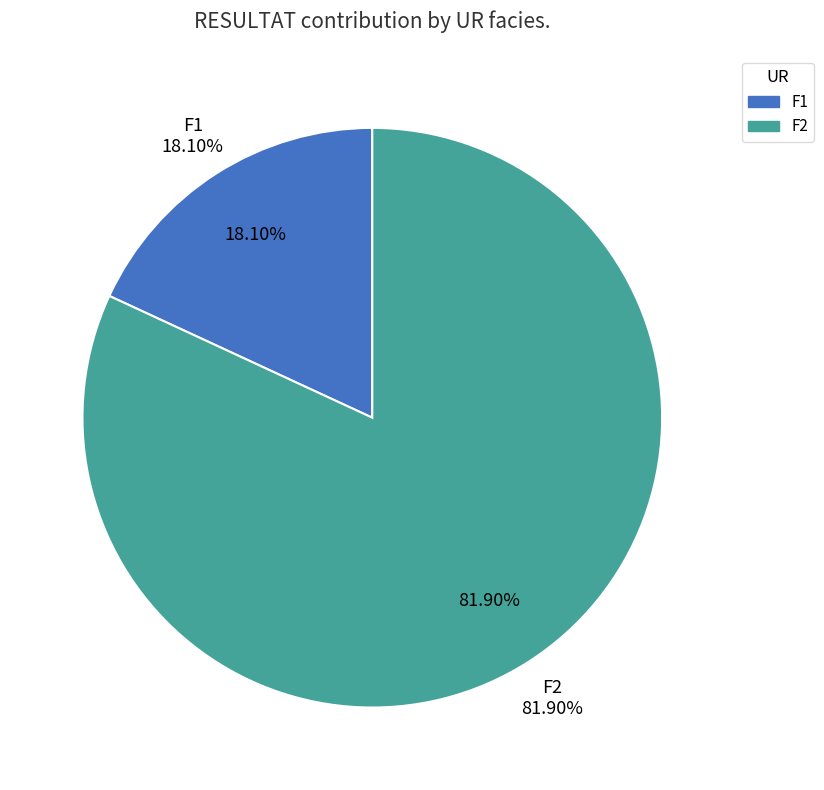

To the nearest percent, what is the difference between the 2 and 8 slice percentages?

2%